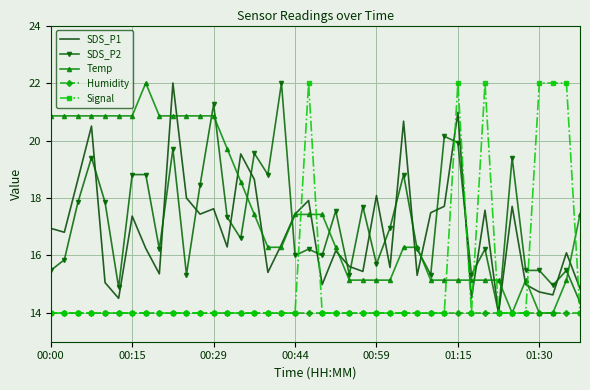

What is the minimum value for Signal?

14.0